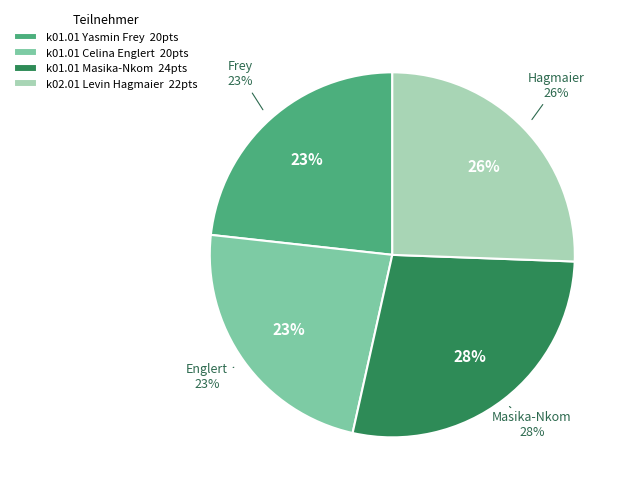

What is the ratio of the value at k01.01 Masika-Nkom to the value at k01.01 Yasmin Frey?

1.2